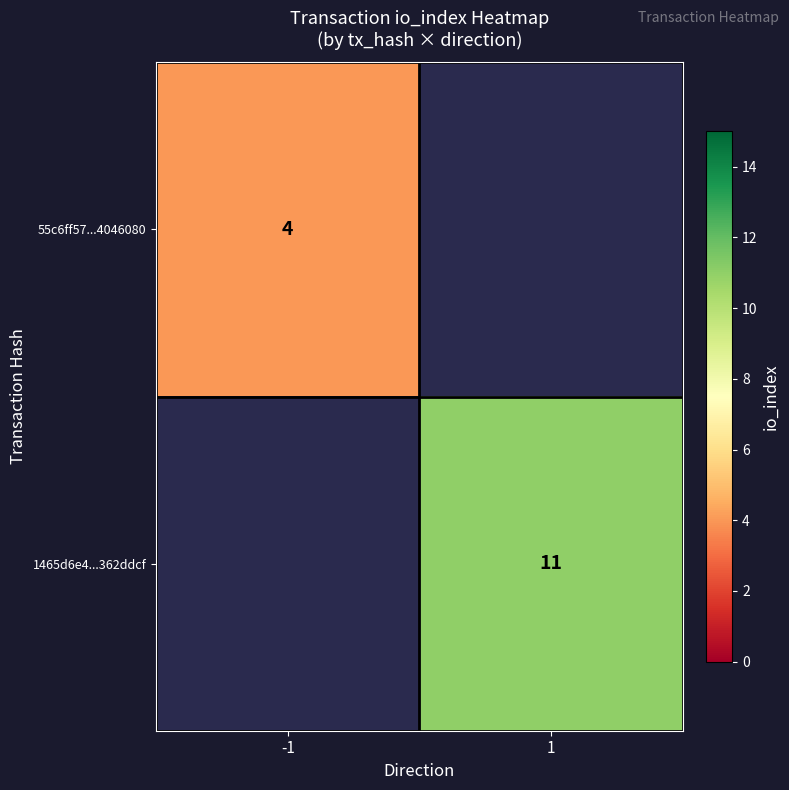

What is the maximum value shown in the chart?

11.0